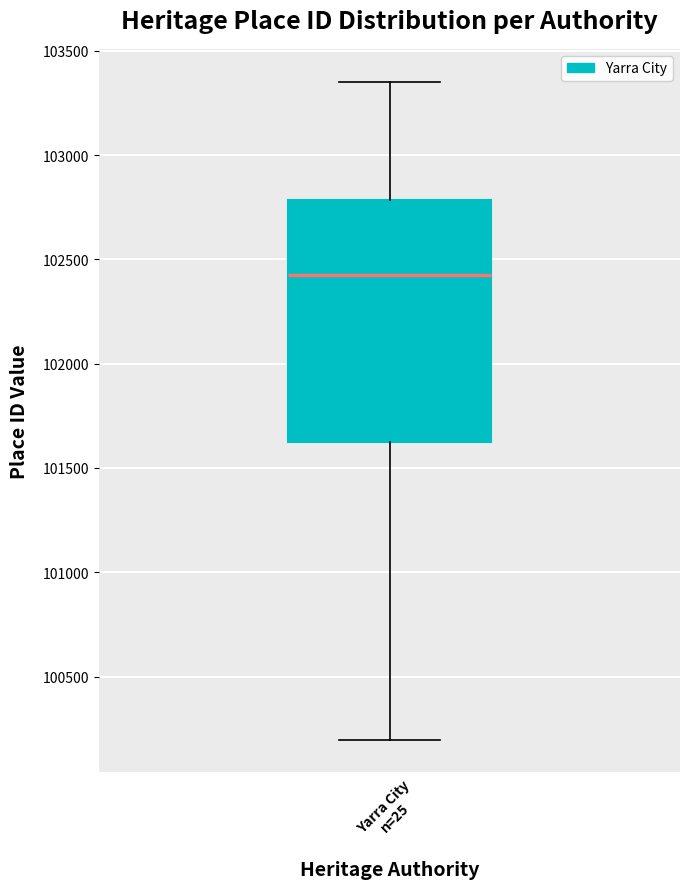

Where is the lower edge of the box for Yarra City n=25 on the y-axis? The values are not printed on the chart, so give them approximately, as read against the axis.

101600